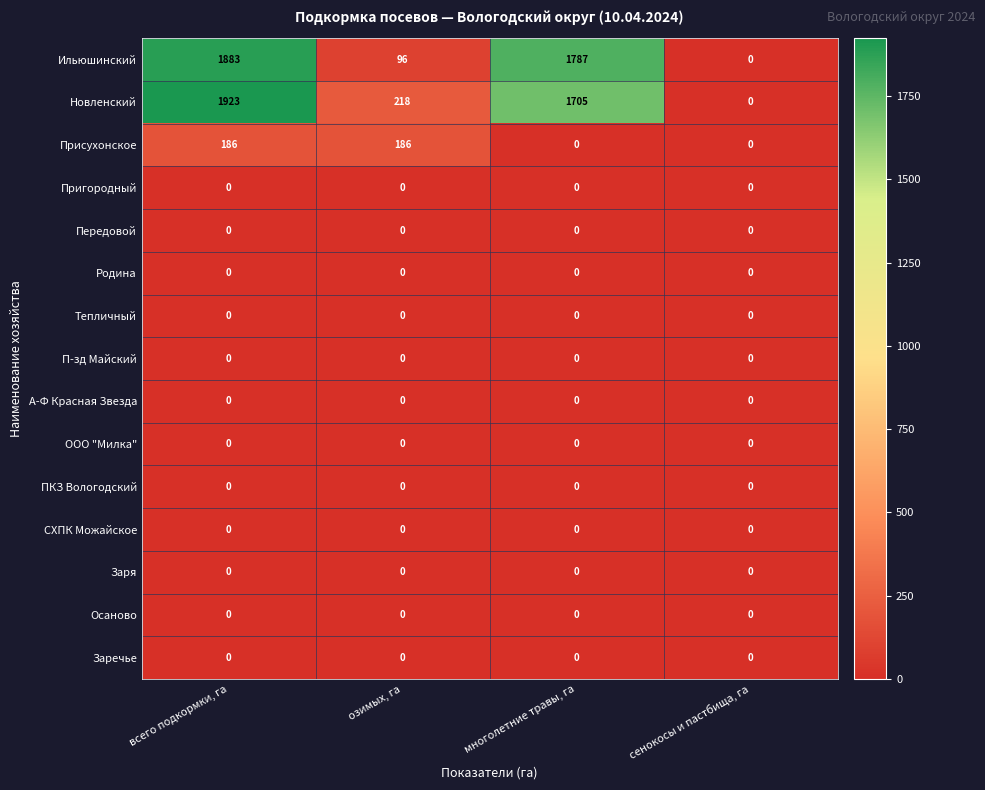

Which label corresponds to the largest value in the chart?

всего подкормки, га